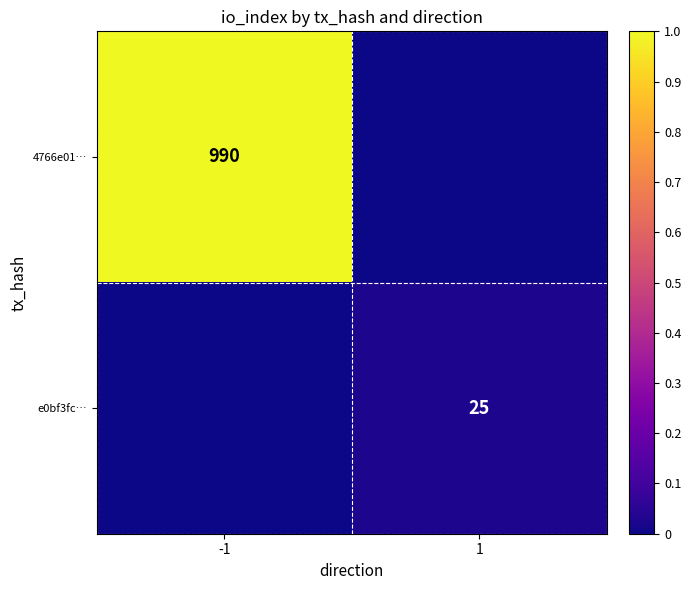

Is it true that 4766e01… equals 465 at -1?

False